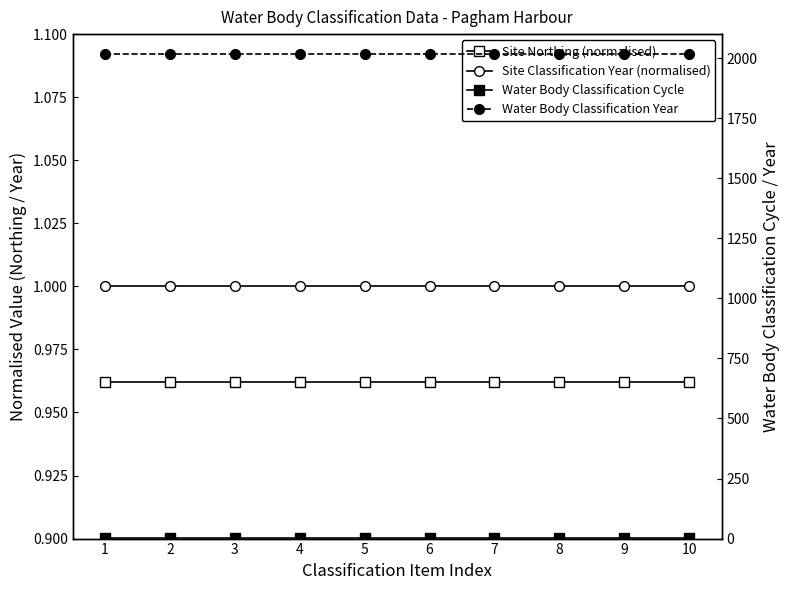

Which series has the largest total across all categories?

Water Body Classification Year